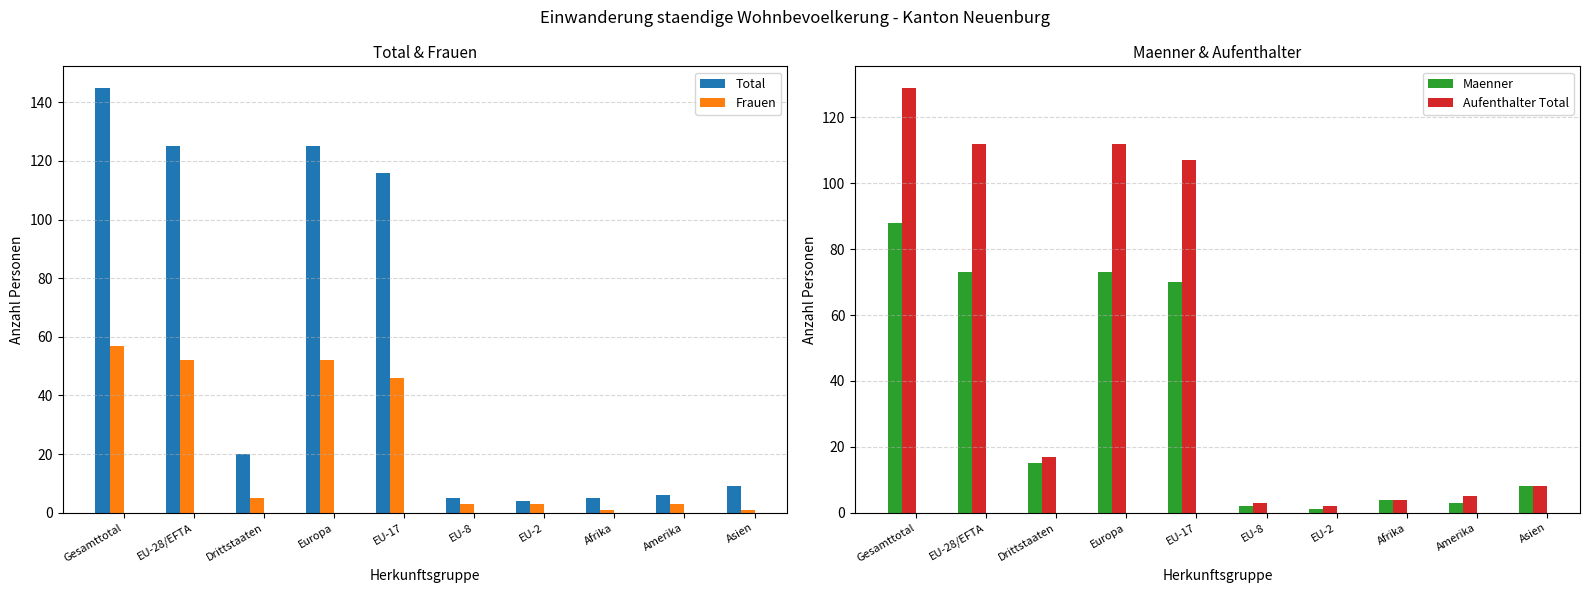

Is the value of Aufenthalter Total at Gesamttotal greater than the value of Maenner at EU-2?

Yes